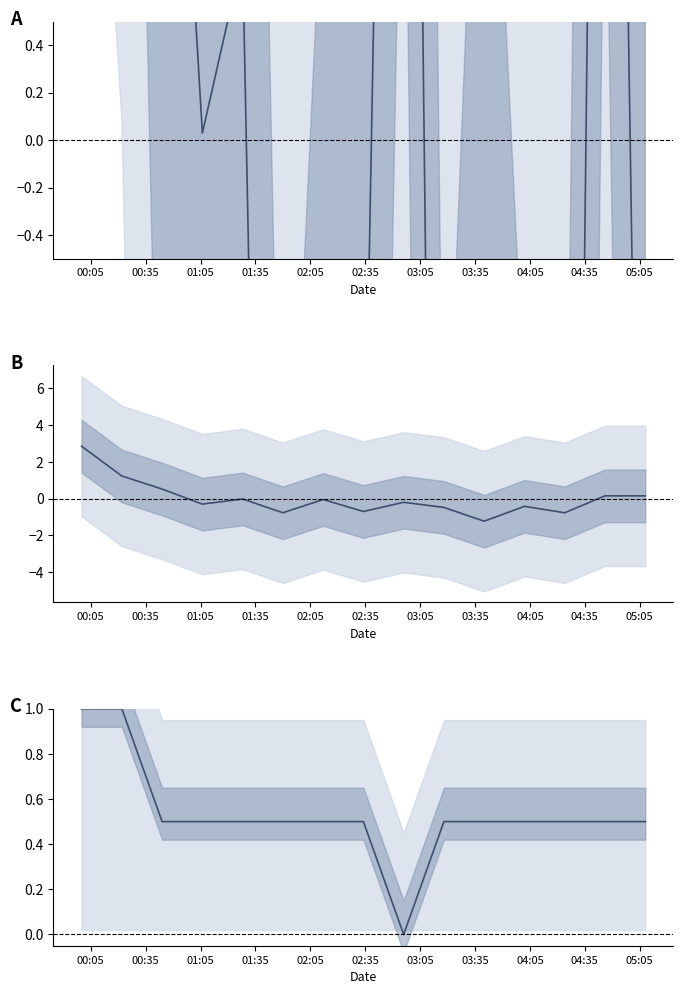

What is the difference between the SDS_P1 values at 04:05 and 00:35?

3.3